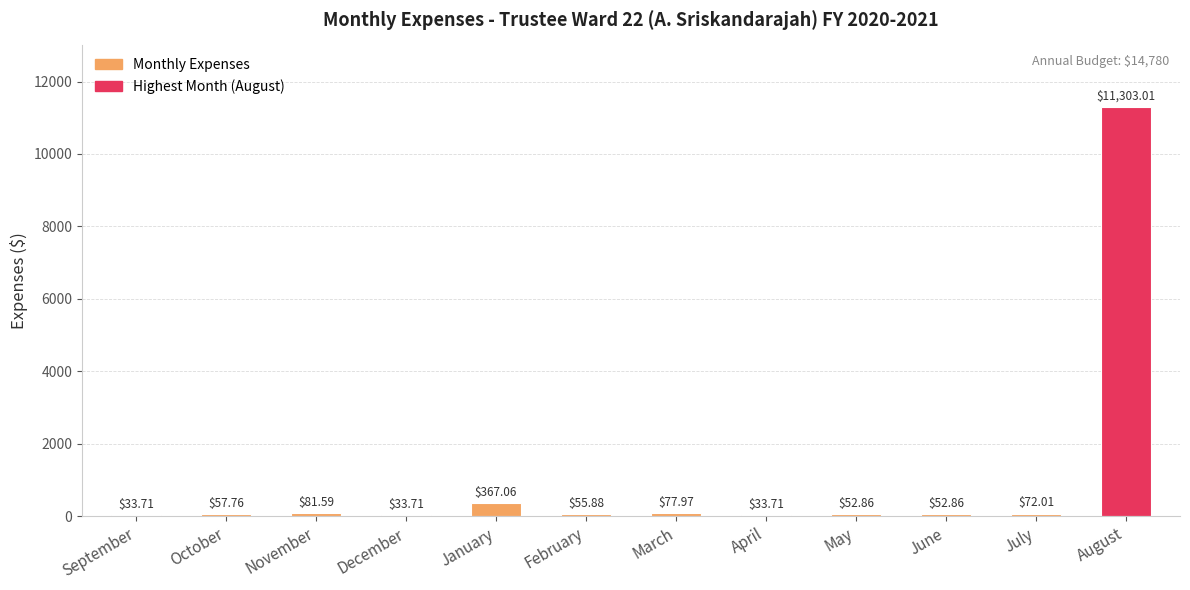

Between December and August, which is larger?

August